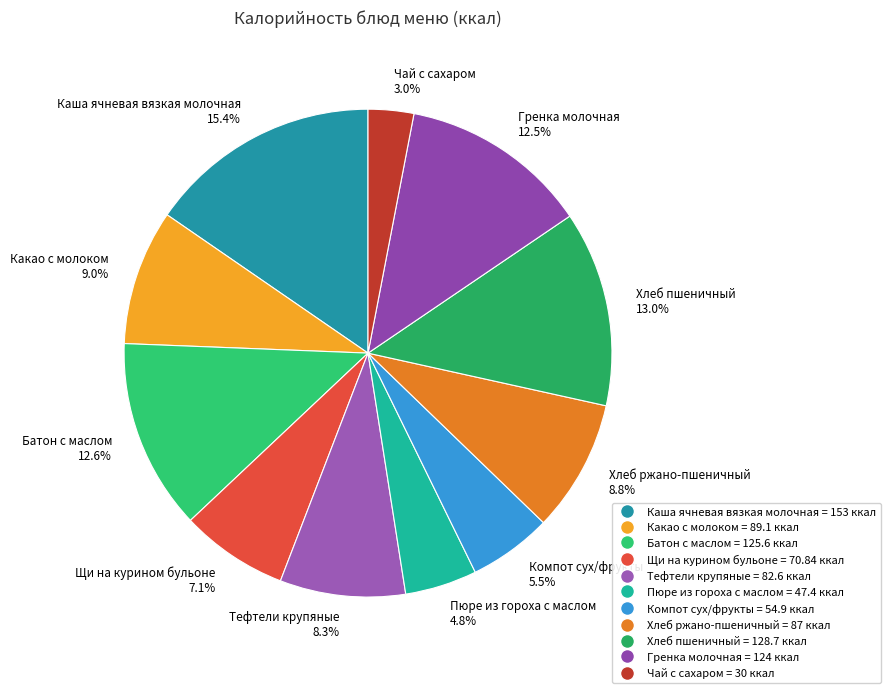

Which slice is the largest?

Каша ячневая вязкая молочная